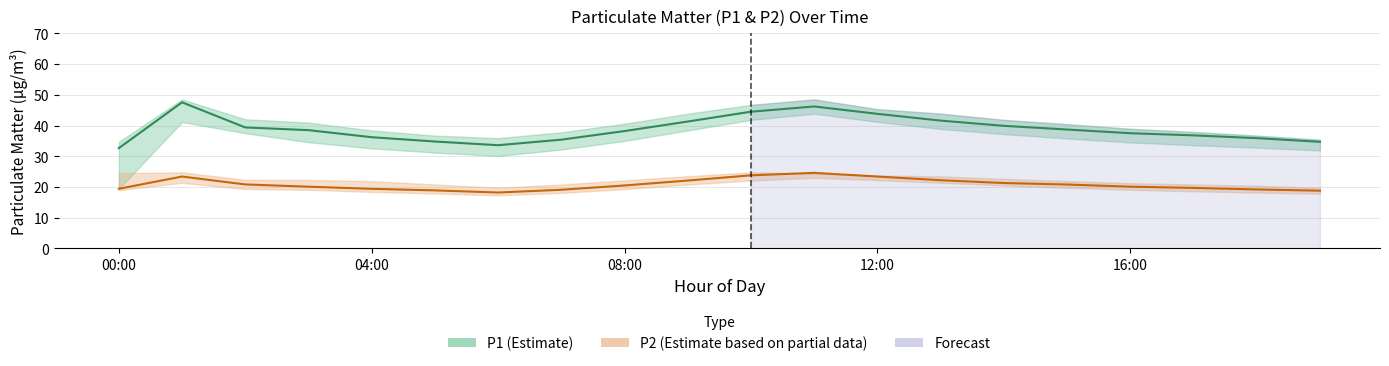

Reading right to left, extract all data points from this chart.

P1: 34.7	35.9	36.8	37.5	38.7	39.9	41.6	43.8	46.2	44.5	41.3	38.2	35.4	33.6	34.8	36.2	38.5	39.4	47.5	32.6
P2: 18.8	19.2	19.7	20.1	20.8	21.3	22.2	23.4	24.6	23.8	22.1	20.5	19.1	18.2	18.9	19.4	20.1	20.8	23.4	19.4